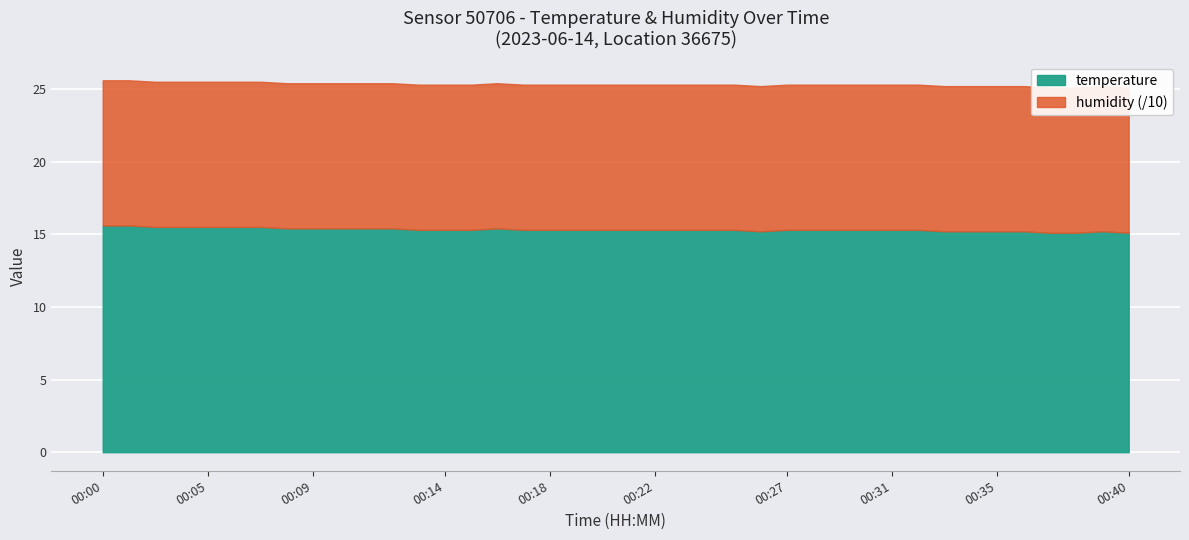

At how many categories does at least one series exceed 16?

40